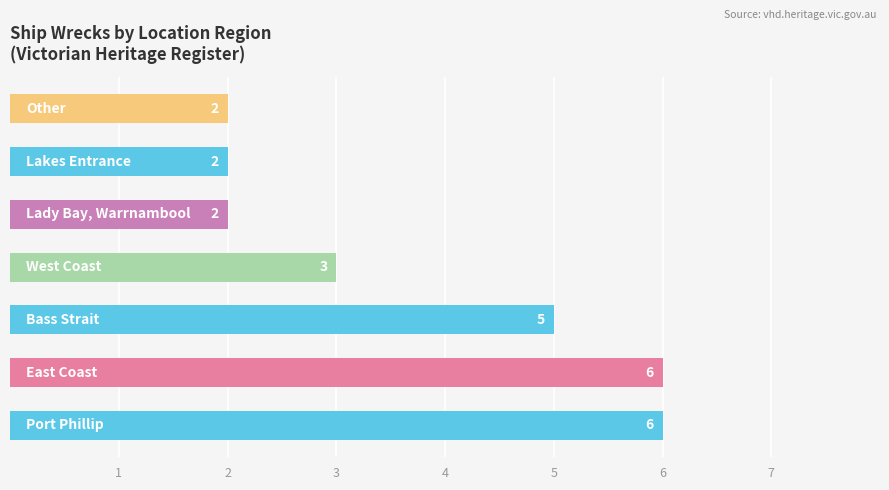

How many values are between 2 and 6?

7